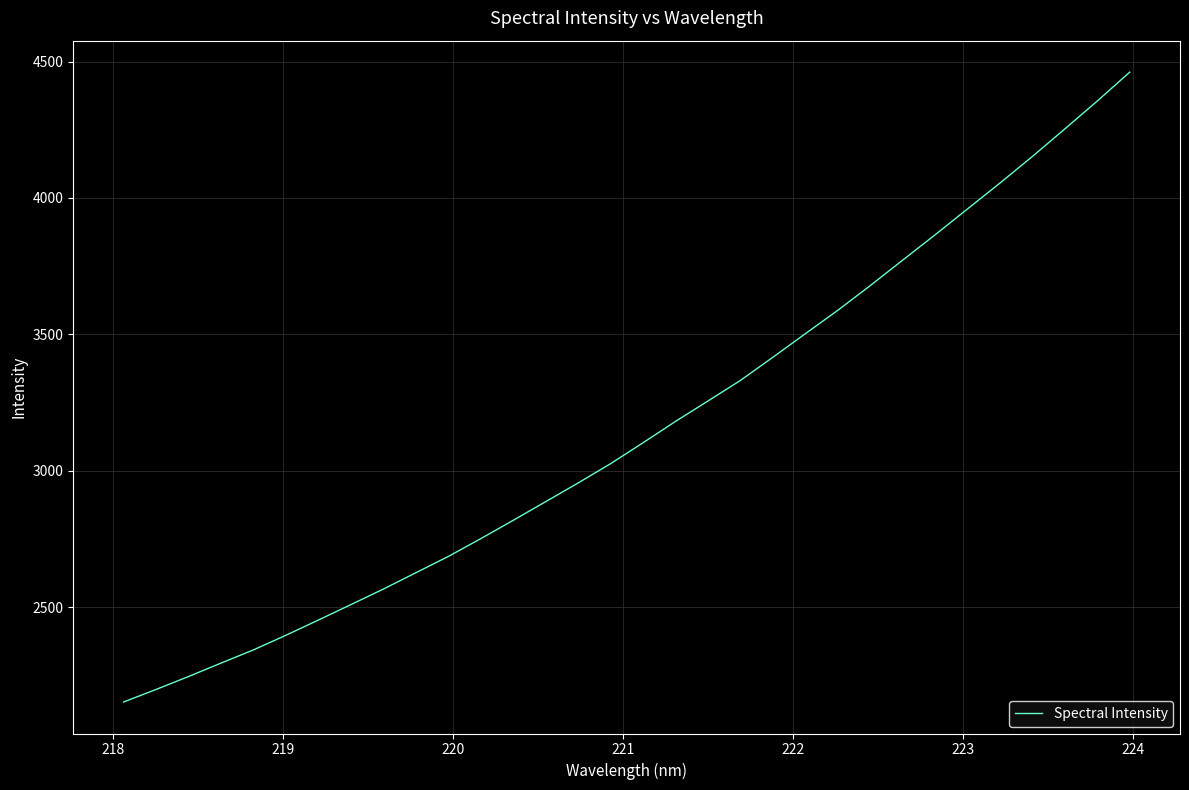

What is the difference between the maximum and minimum values?

2307.5